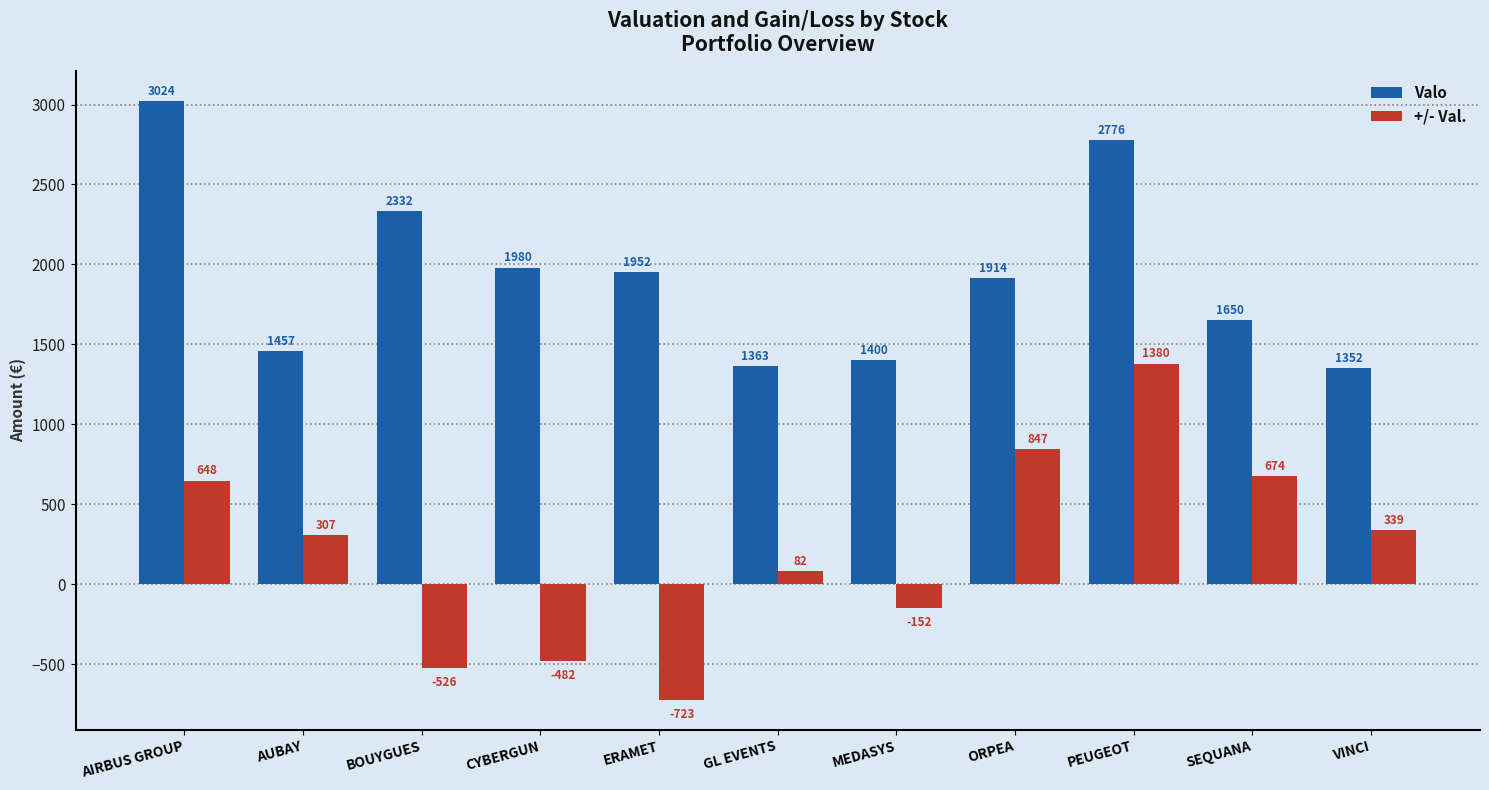

How many bars are there in each group?

2